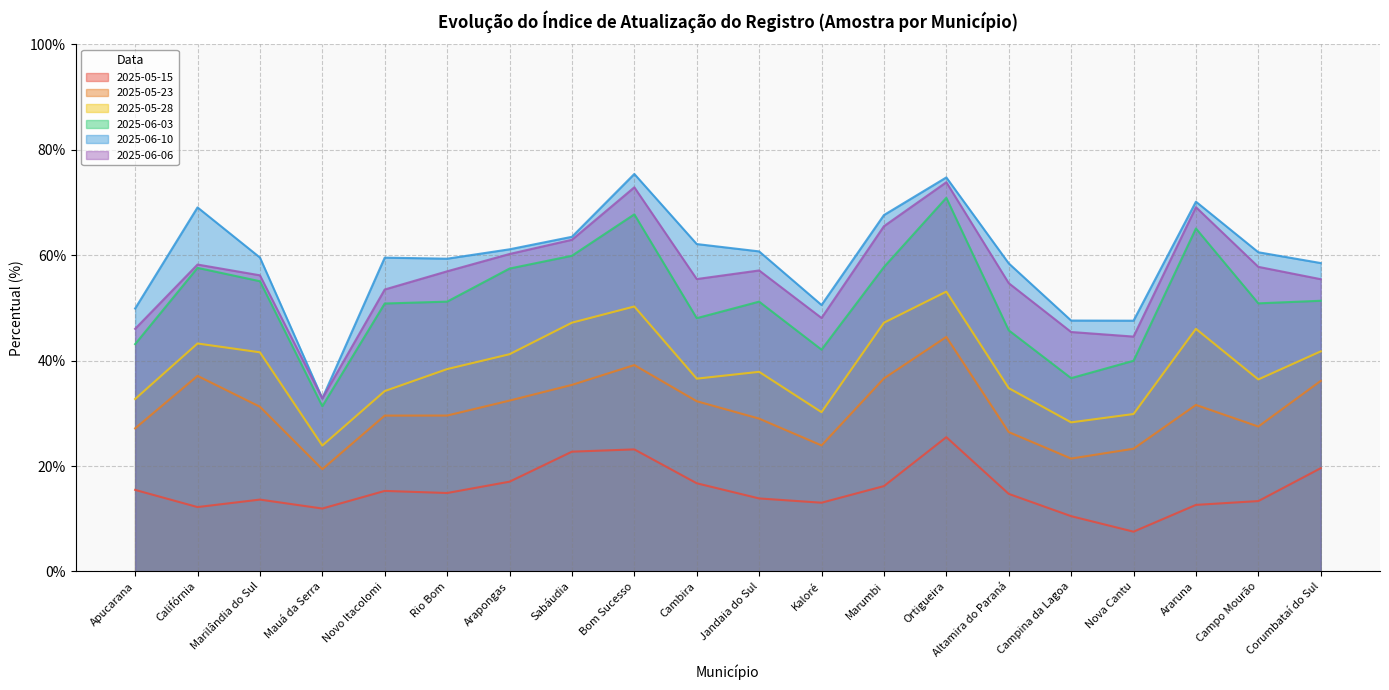

Which series has the widest spread of values?

2025-06-10